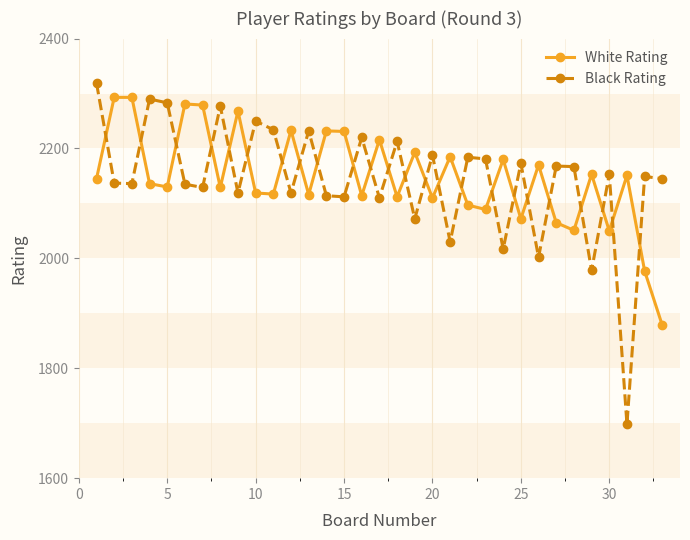

True or false: White Rating has more than 2 points higher than both neighbors.

True